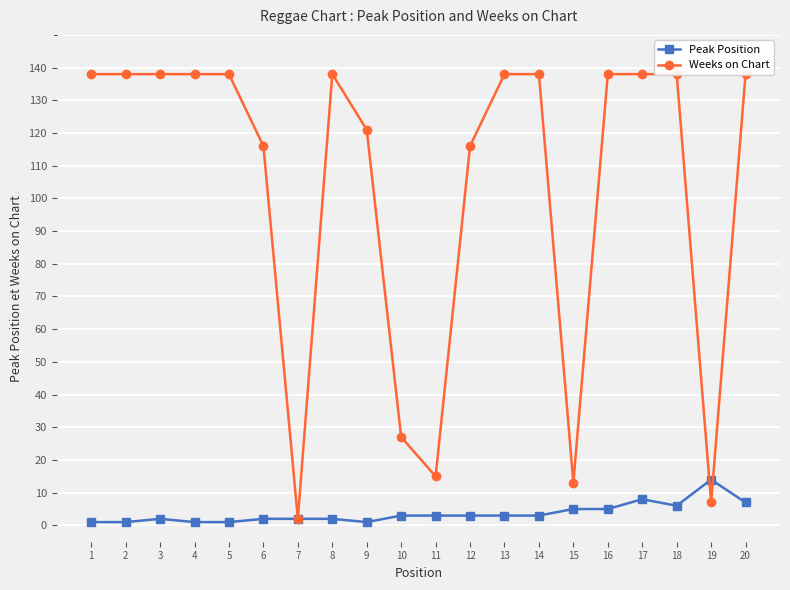

Which series has the widest spread of values?

Weeks on Chart